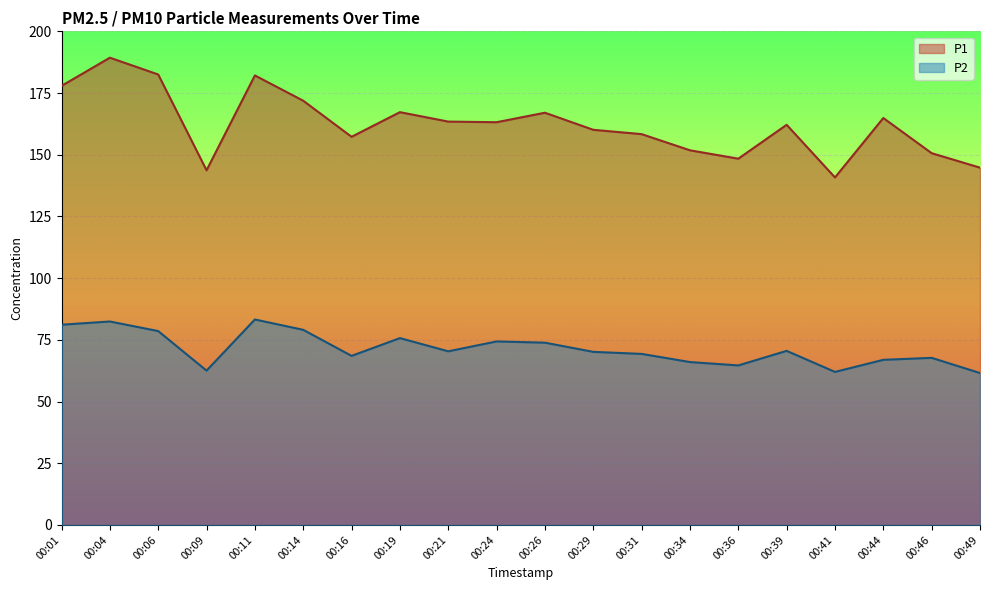

Reading right to left, list all the values displayed in this chart.

P1: 144.8	150.6	164.9	140.8	162.1	148.4	151.8	158.3	160.1	167.0	163.2	163.4	167.2	157.3	171.9	182.1	143.7	182.5	189.3	177.9
P2: 61.5	67.7	66.9	62.0	70.5	64.6	66.0	69.3	70.1	73.8	74.3	70.3	75.7	68.5	79.0	83.2	62.5	78.5	82.4	81.1